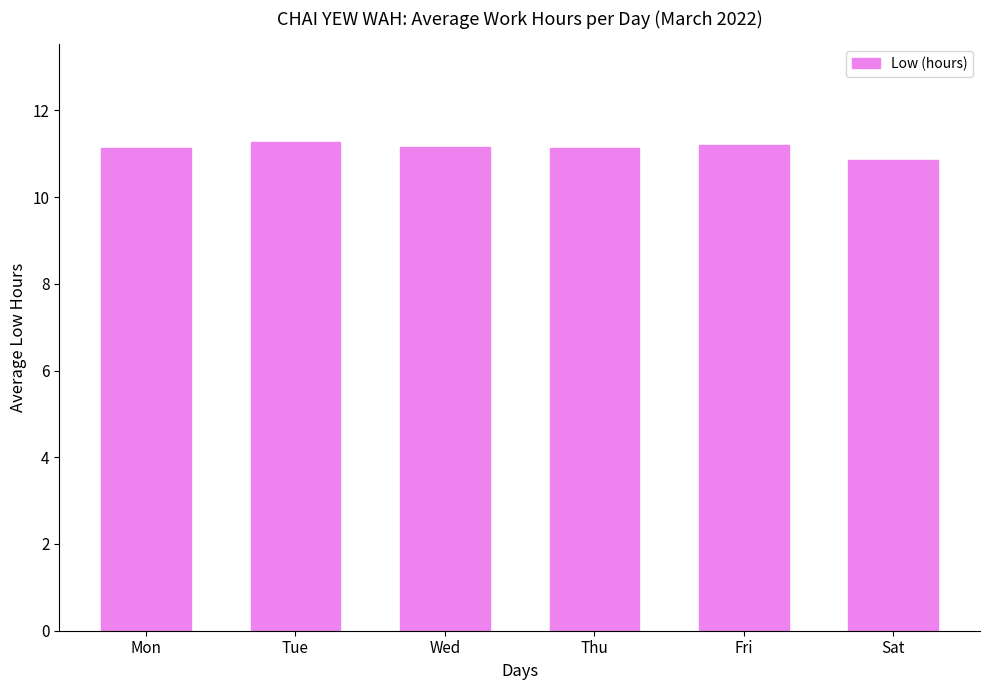

Which has a higher value, Mon or Tue?

Tue